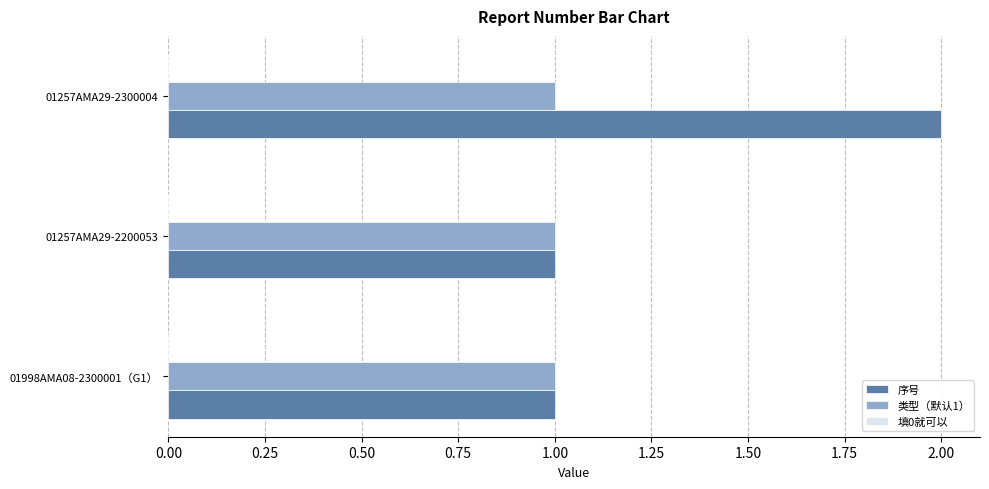

Rank the series by their maximum value, from highest to lowest.

序号, 类型（默认1）